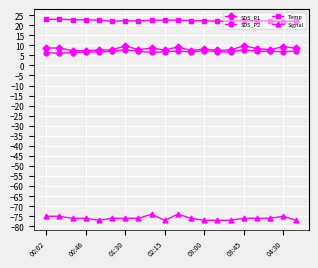

Which series has the largest total across all categories?

Temp